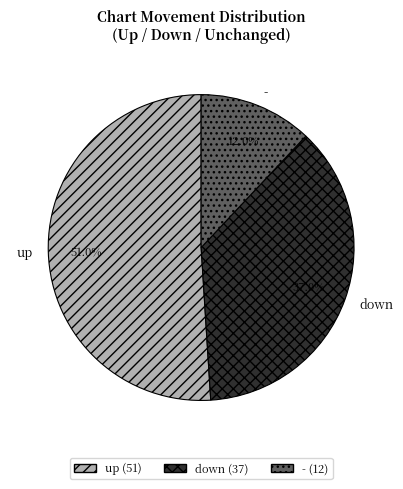

What is the largest slice in the pie chart?

up